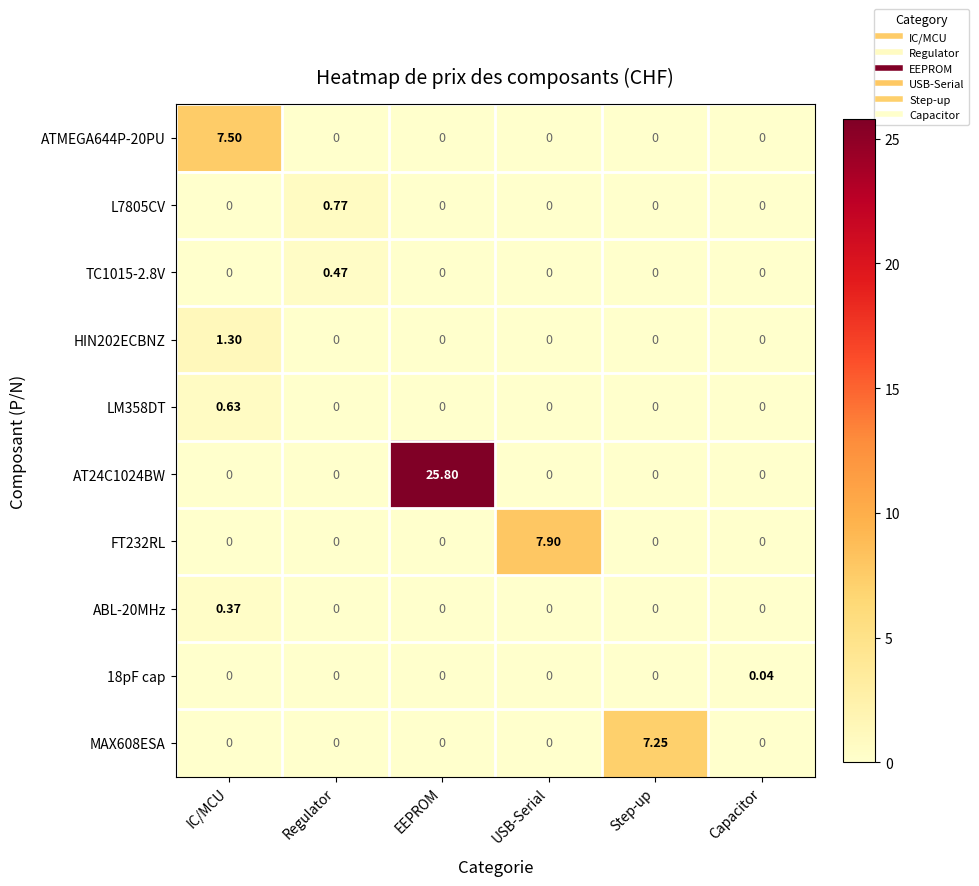

At which category is the sum across all series the highest?

EEPROM